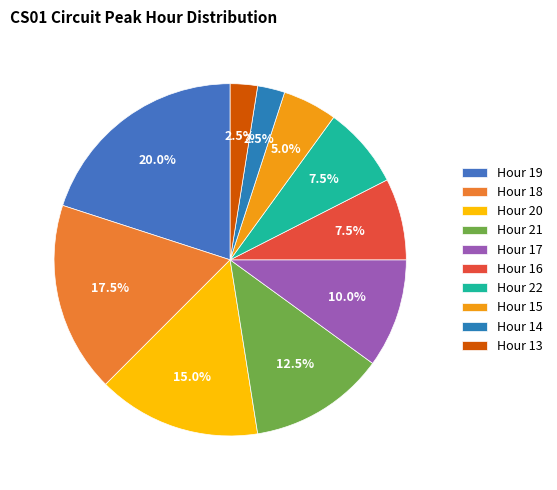

Which category has the smallest portion of the pie?

14